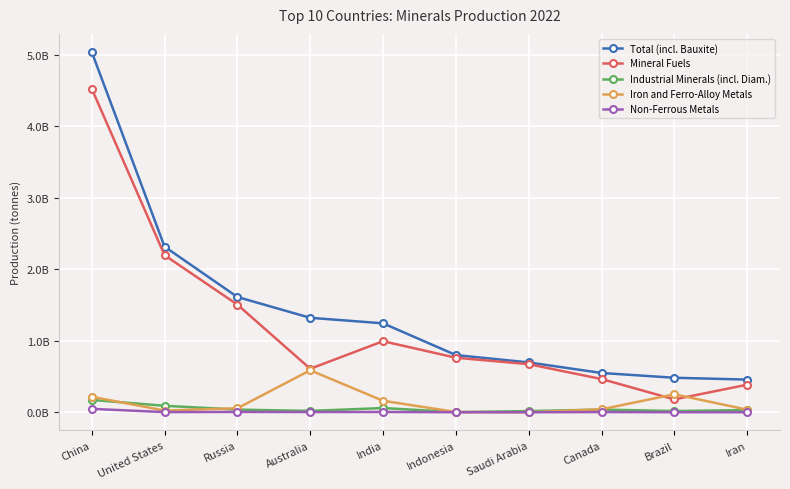

What is the sum of the Total (incl. Bauxite) values at Russia and Brazil?

2095314008